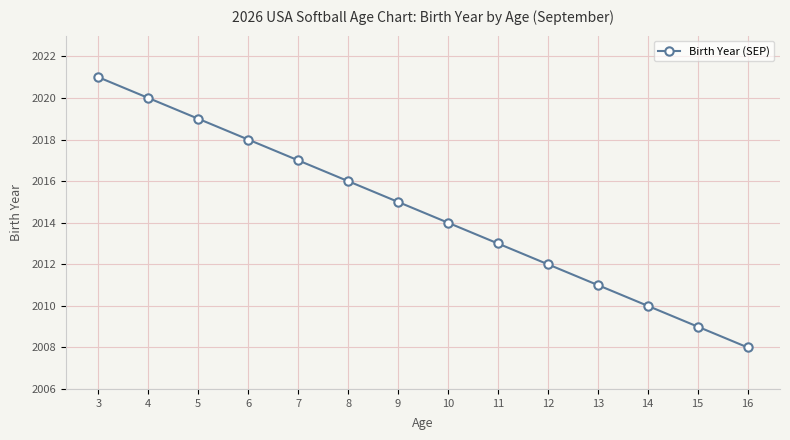

Between 9 and 12, which is larger?

9